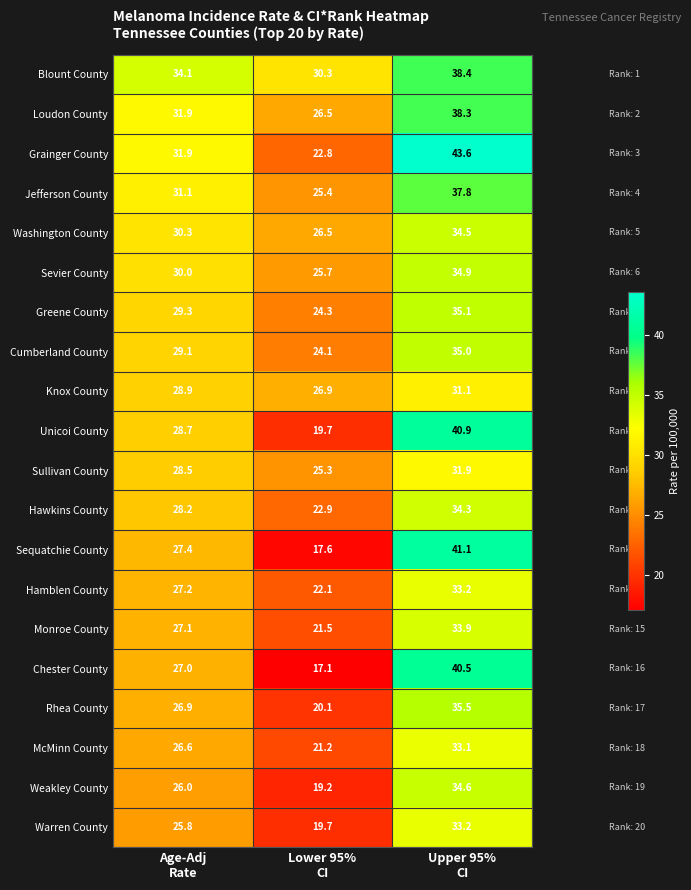

What is the smallest value displayed?

17.1